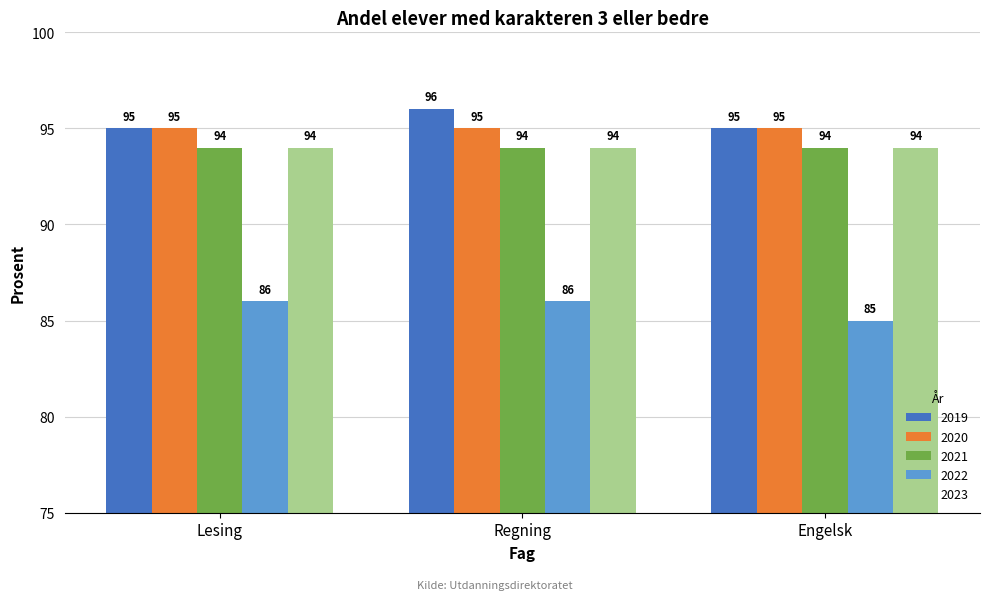

Reading left to right, transcribe all the data shown in this chart.

2019: Lesing=95	Regning=96	Engelsk=95
2020: Lesing=95	Regning=95	Engelsk=95
2021: Lesing=94	Regning=94	Engelsk=94
2022: Lesing=86	Regning=86	Engelsk=85
2023: Lesing=94	Regning=94	Engelsk=94